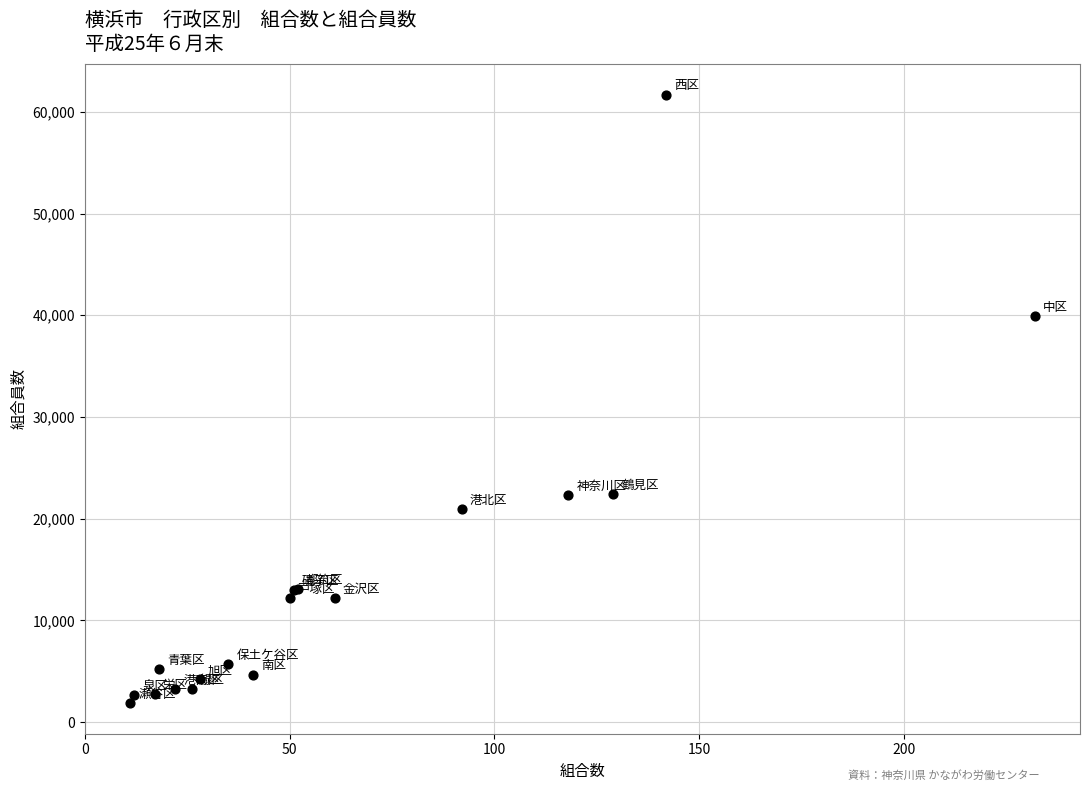

What Y value in the scatter plot is closest to 31776?

39969